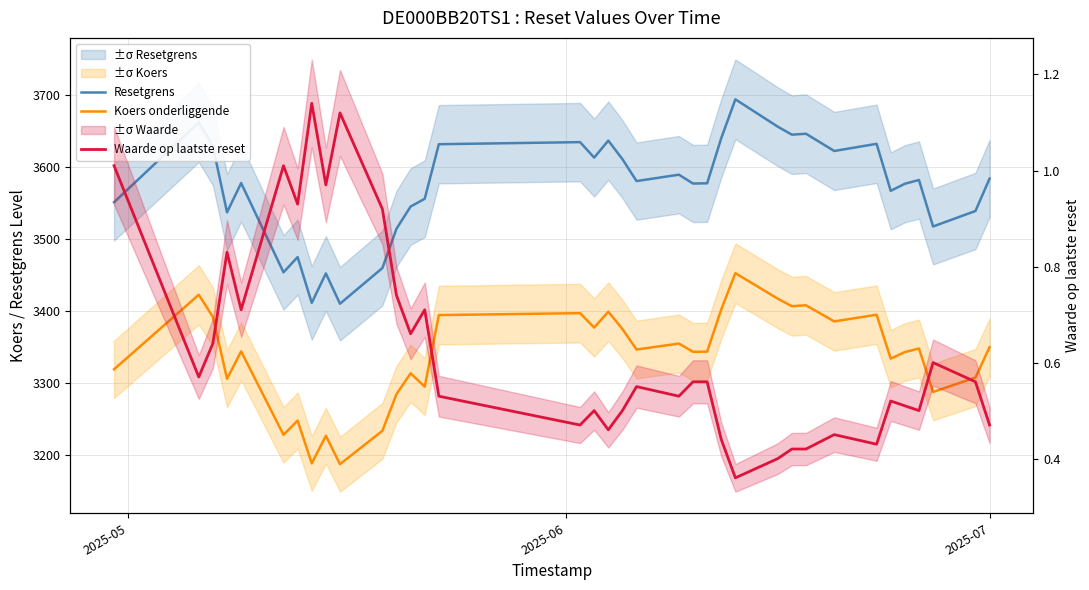

True or false: Waarde op laatste reset and Koers onderliggende intersect in this chart.

False